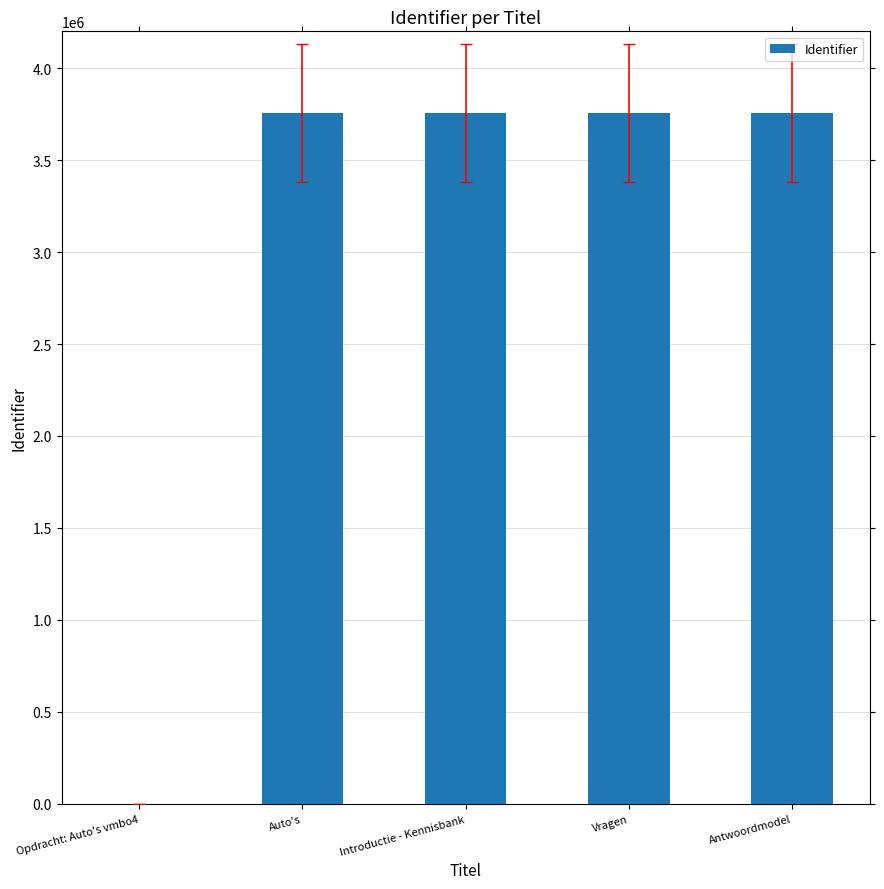

How many positive values are there?

4